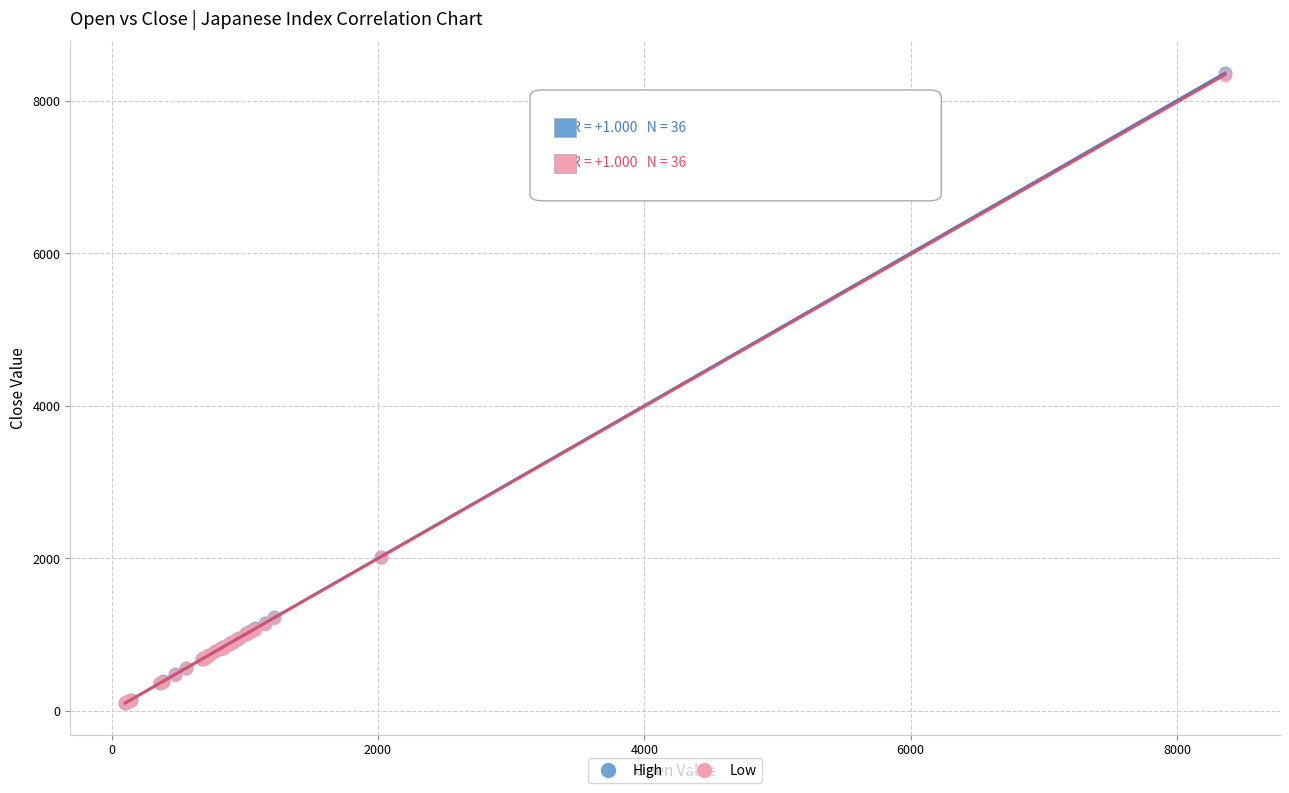

What are all the series names shown in the legend?

High, Low